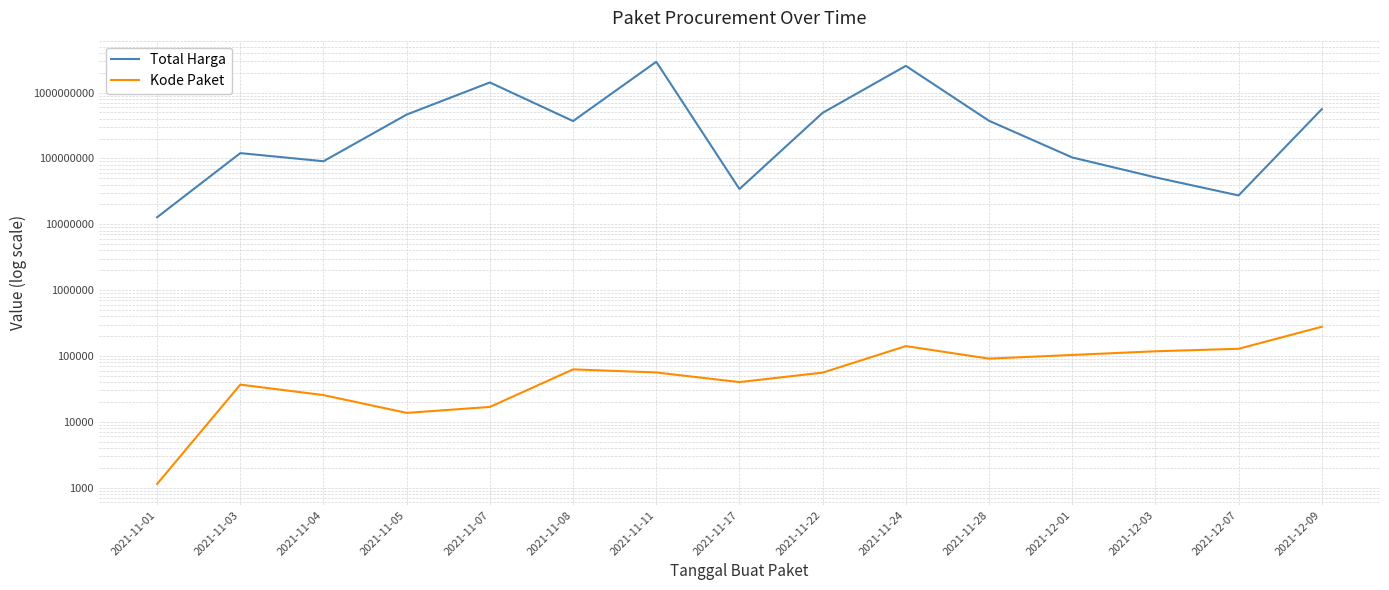

Rank the series by their average value, from highest to lowest.

Total Harga, Kode Paket